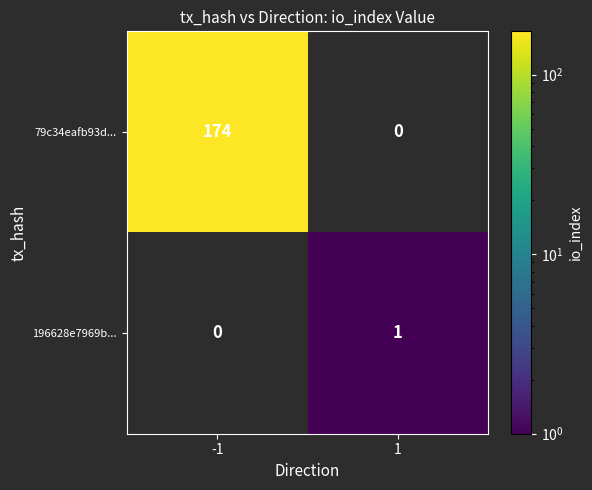

Which series has the widest spread of values?

79c34eafb93d...